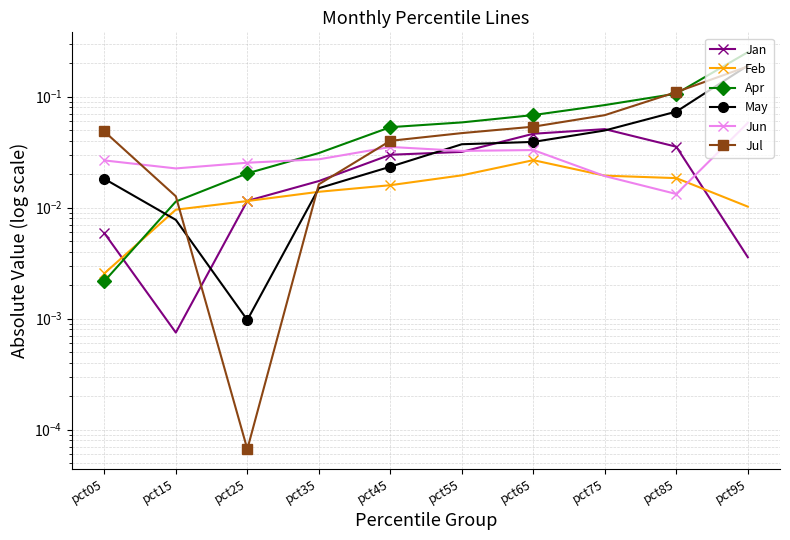

List the labels in order of Jan value, smallest first.

pct15, pct95, pct05, pct25, pct35, pct45, pct55, pct85, pct65, pct75